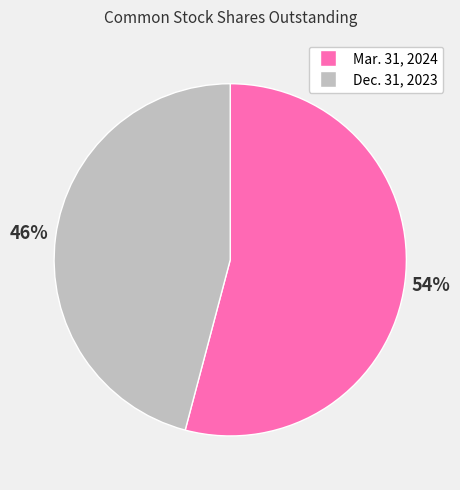

Which category has the biggest portion of the pie?

Mar. 31, 2024